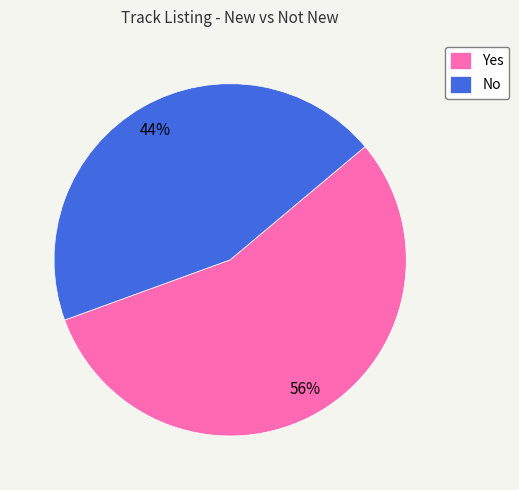

What is the smallest slice in the pie chart?

No